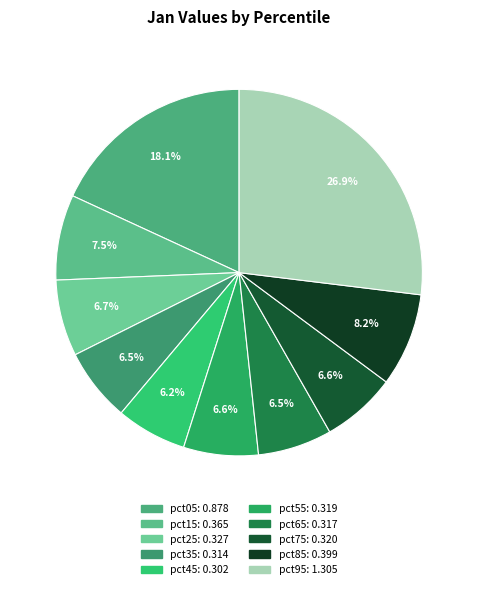

The pct85 slice represents 15% of the pie. True or false?

False